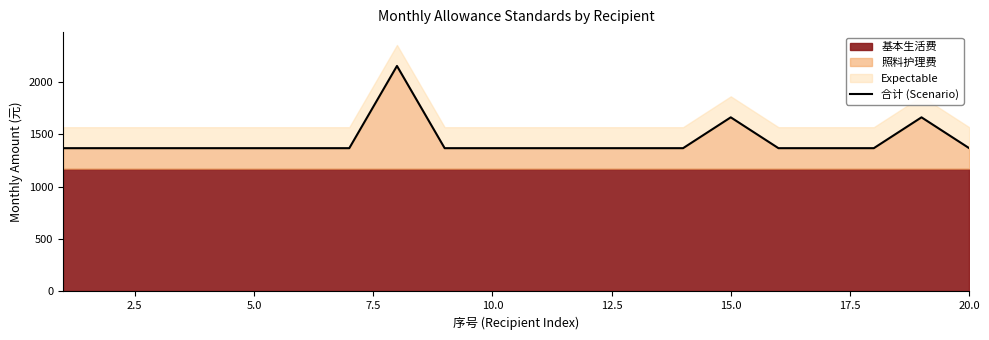

How many lines are shown in the chart?

1